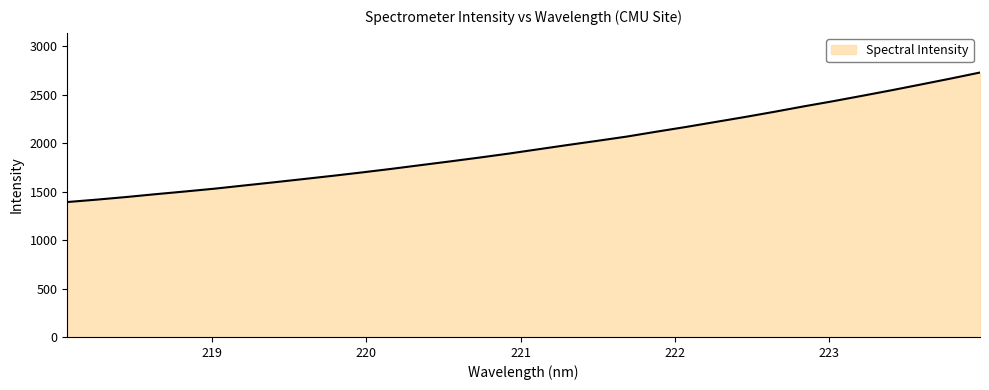

What is the smallest value displayed?

1392.7